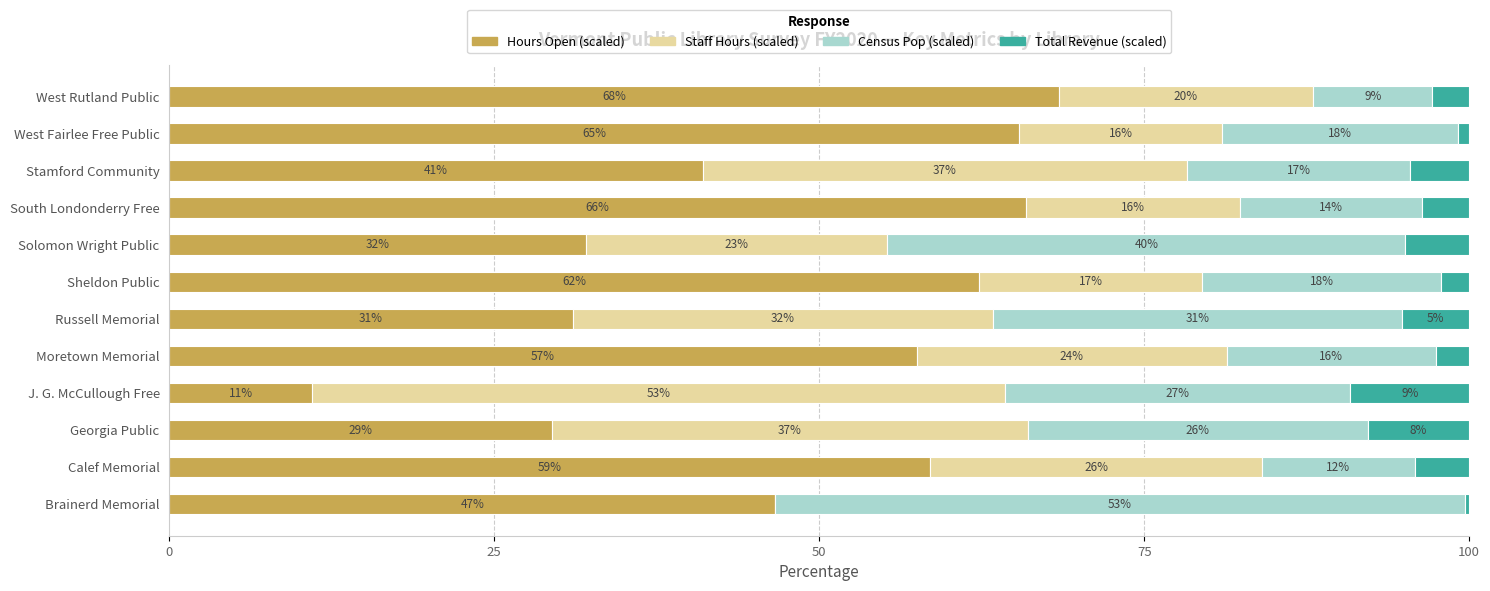

What are all the series names shown in the legend?

Hours Open (scaled), Staff Hours (scaled), Census Pop (scaled), Total Revenue (scaled)